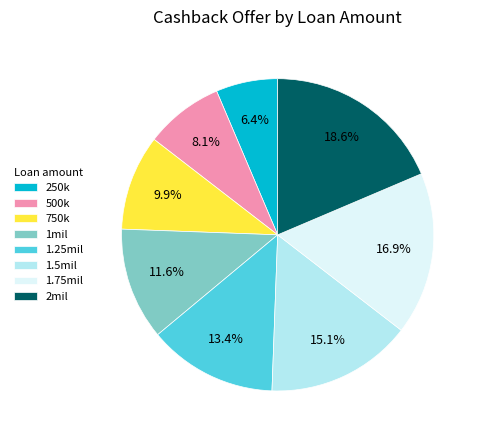

What is the smallest slice in the pie chart?

250k